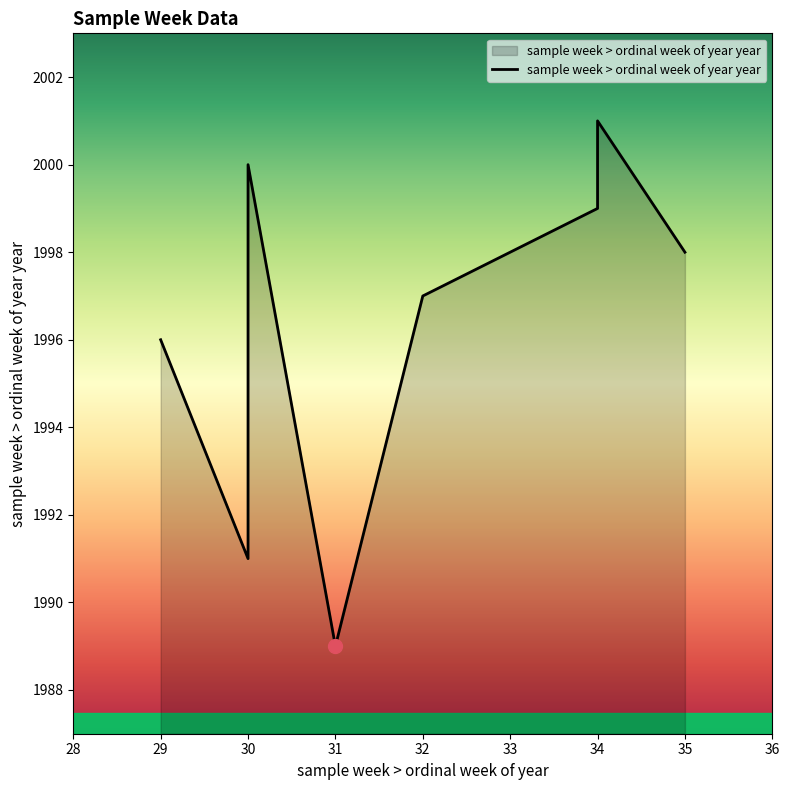

What is the maximum value shown in the chart?

2001